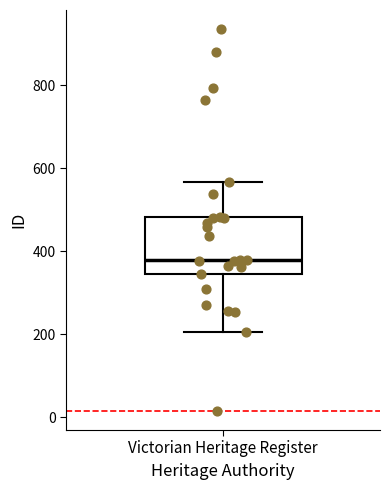

Transcribe this box plot: give where the median line is, the range the box spans, and where the two whiskers end, as read against the y-axis. The values are not printed on the chart, so give them approximately, as read against the axis.

median 380, box 340 to 480, whiskers 200 to 560